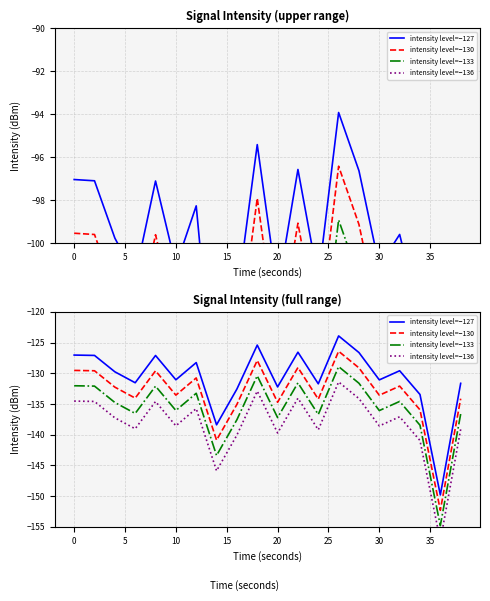

What is the difference between the second highest and second lowest values in the intensity level=−133 series?

13.0